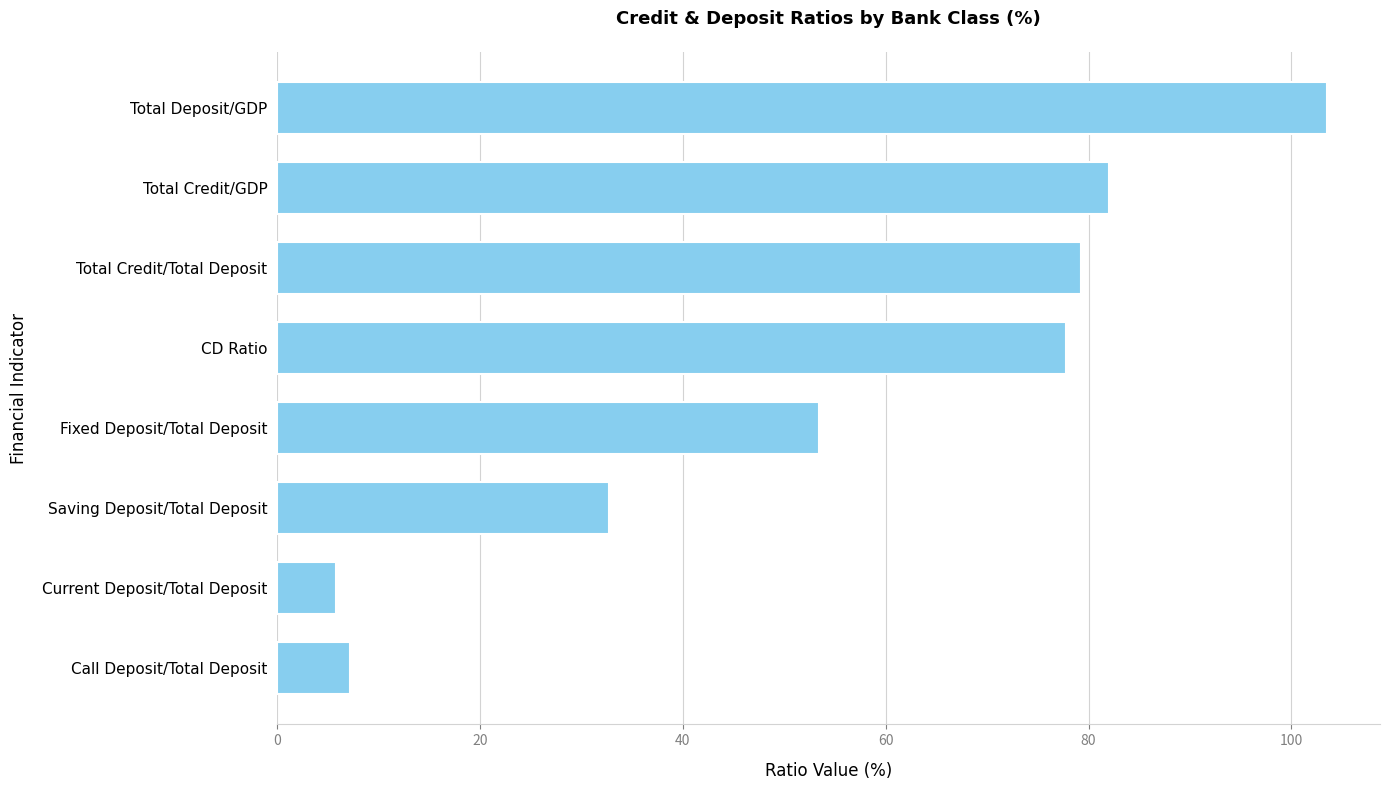

The chart shows a value of 7.2 at Call Deposit/Total Deposit. True or false?

True